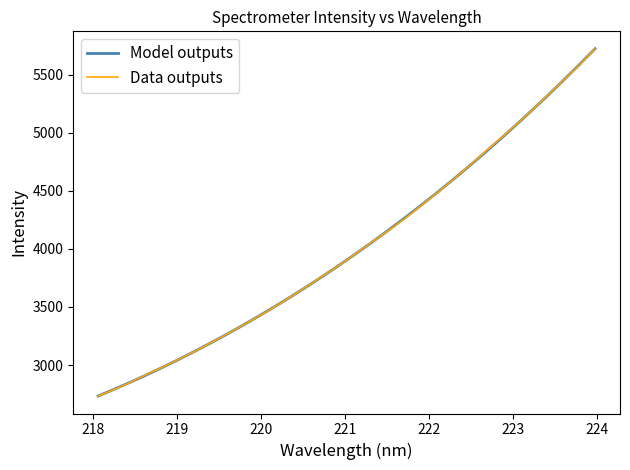

What is the minimum value shown in the chart?

2732.2